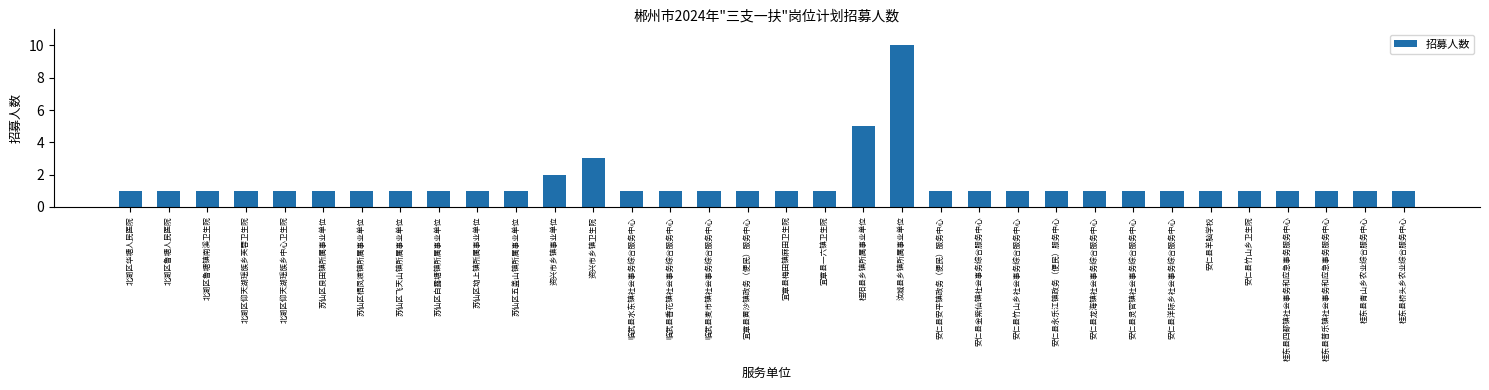

How many values are between 1 and 2?

31